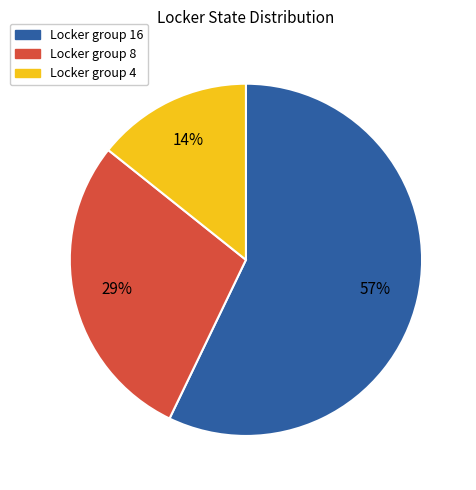

Is there a majority slice in this chart?

Yes